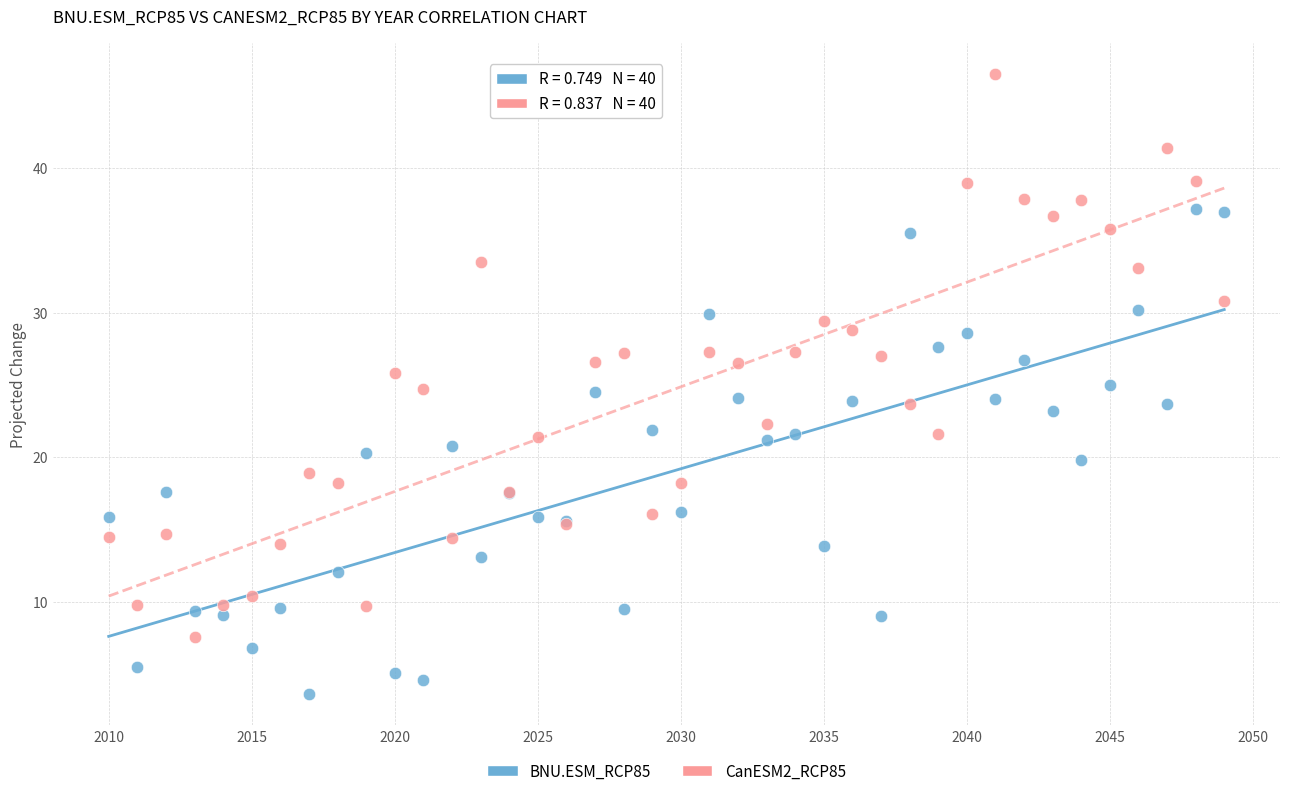

What are all the series names shown in the legend?

BNU.ESM_RCP85, CanESM2_RCP85